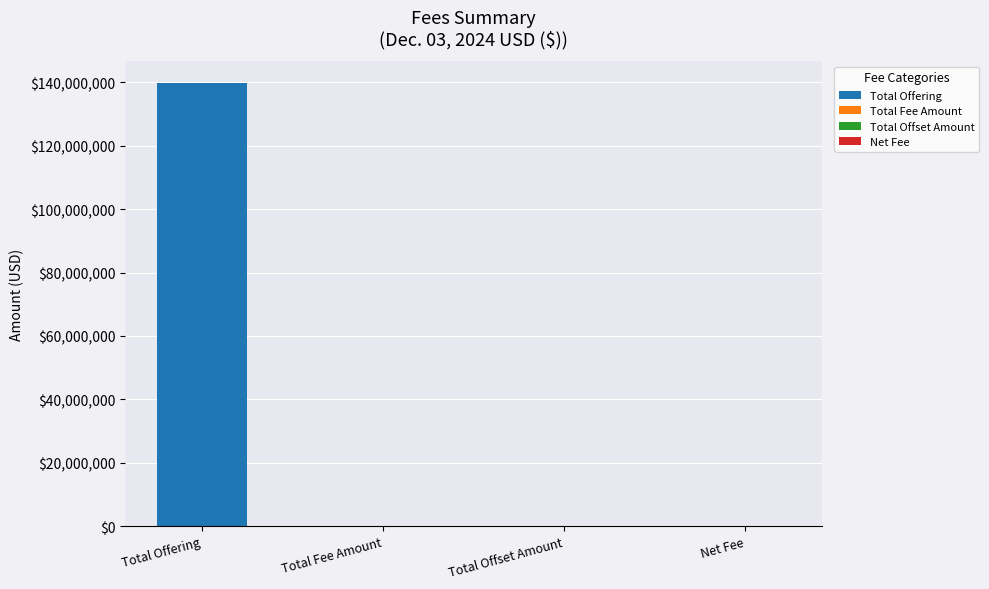

How many values are above zero?

3